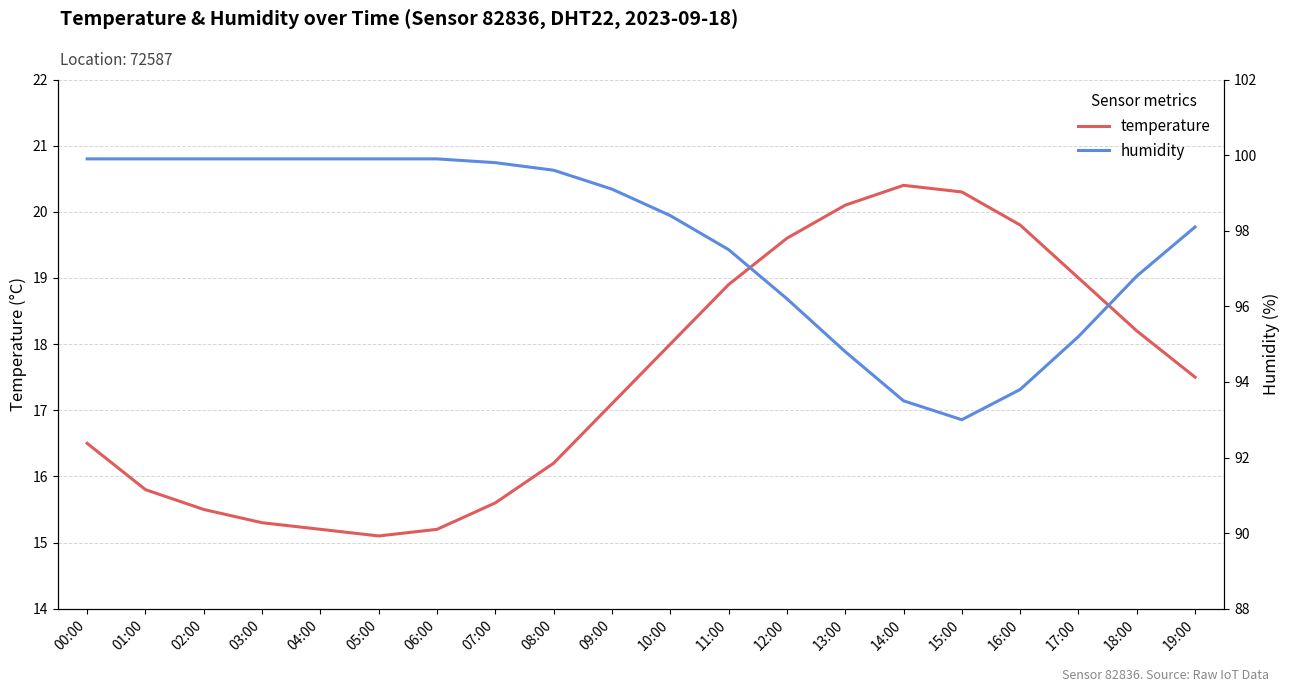

What is the average value of the humidity series?

97.8